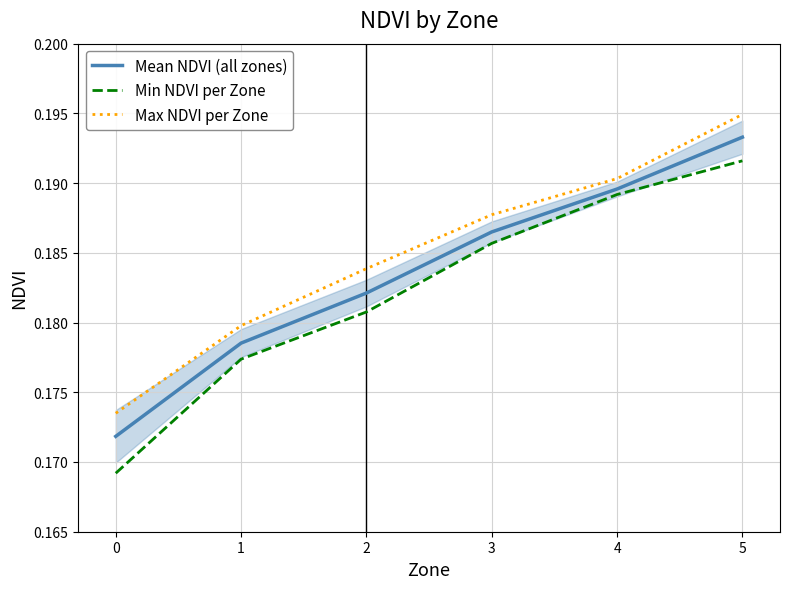

Reading left to right, extract all data points from this chart.

Mean NDVI (all zones): 0=0.2	1=0.2	2=0.2	3=0.2	4=0.2	5=0.2
Min NDVI per Zone: 0=0.2	1=0.2	2=0.2	3=0.2	4=0.2	5=0.2
Max NDVI per Zone: 0=0.2	1=0.2	2=0.2	3=0.2	4=0.2	5=0.2